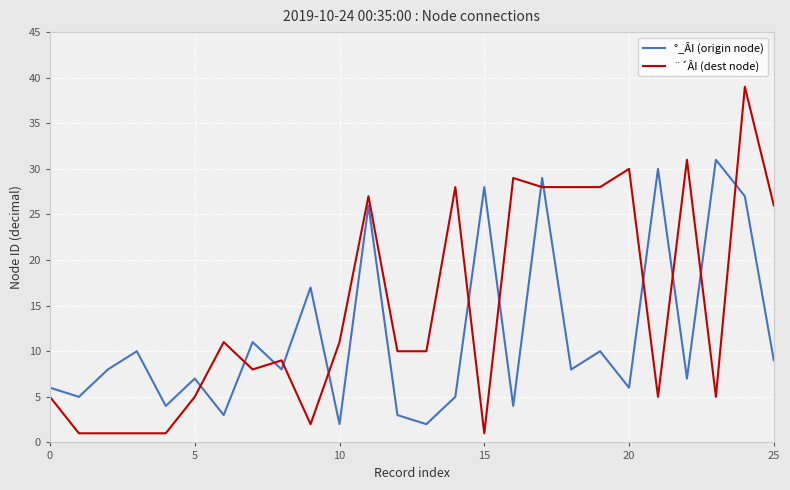

Which series has the largest total across all categories?

¨´ÂI (dest node)